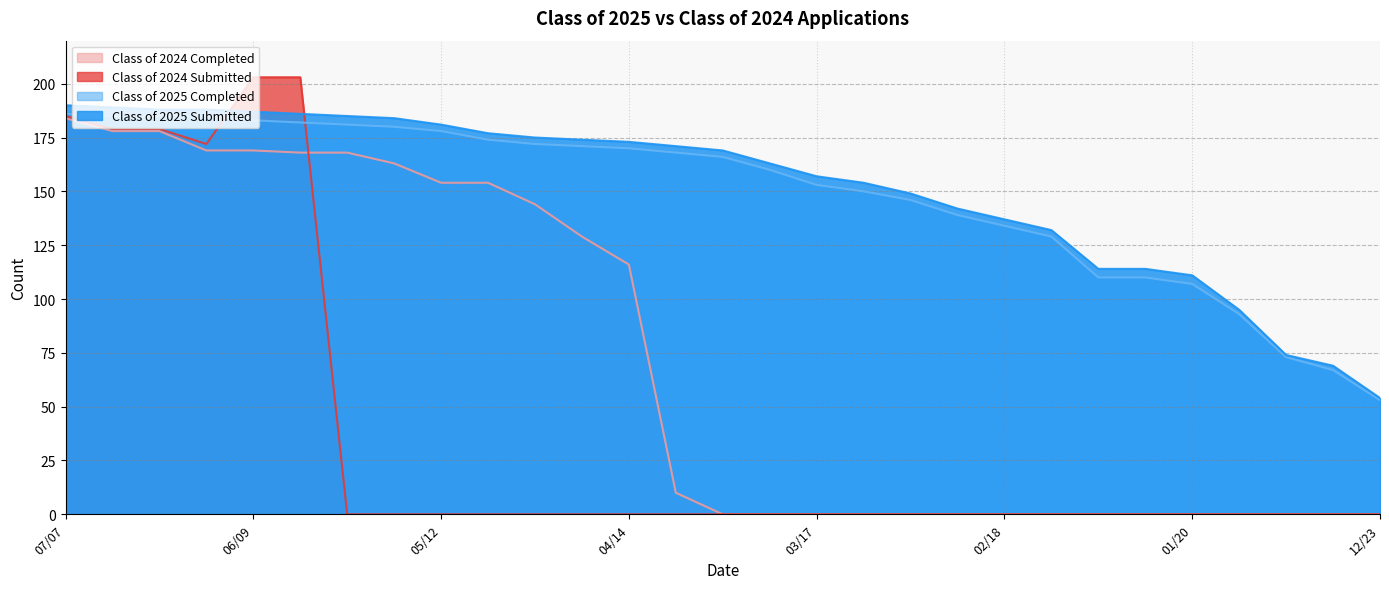

What is the label of the 19th point from the left?

03/03